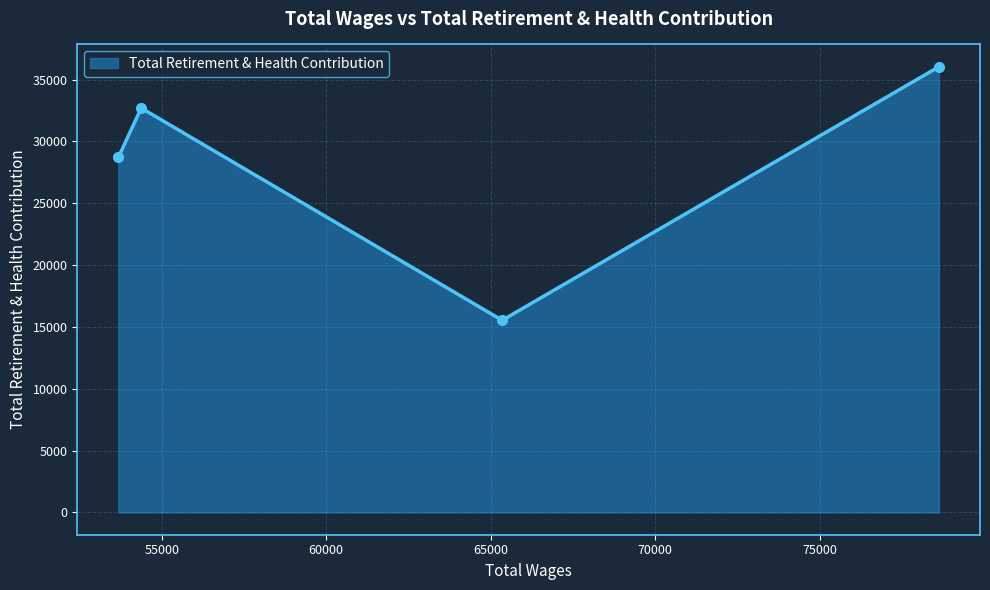

What is the value of the 1st point from the left?

28701